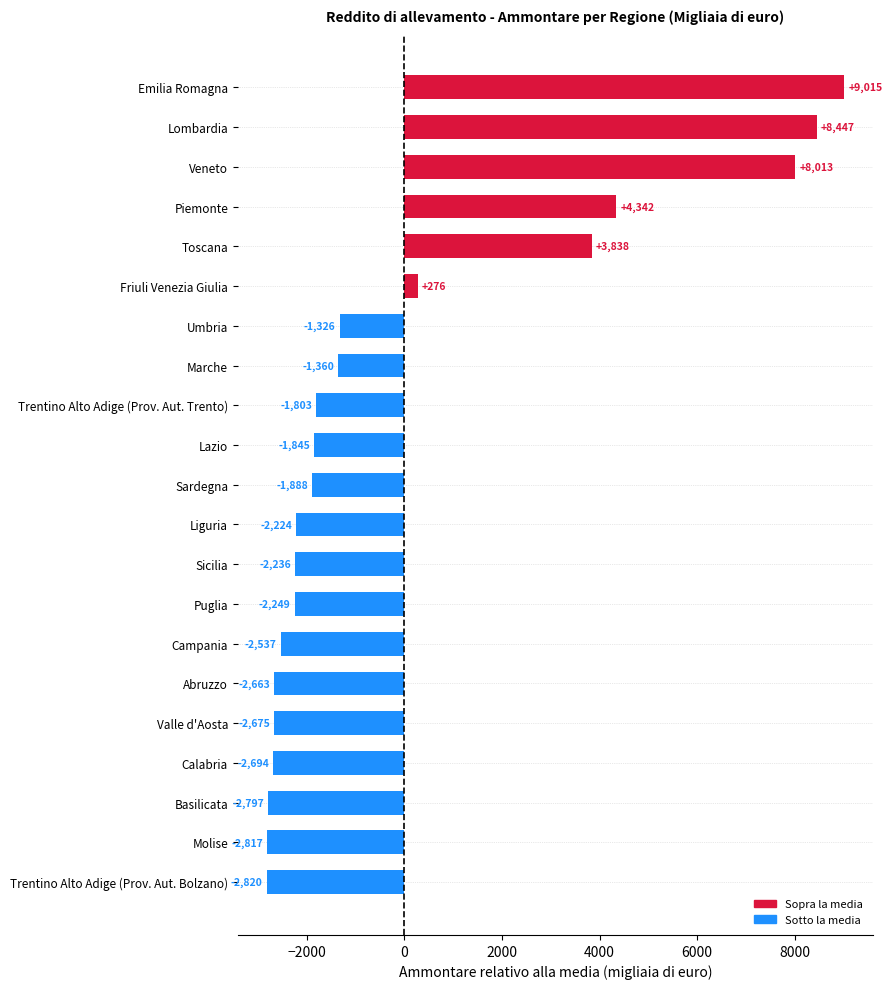

What is the change in value from Molise to Basilicata?

+20.0